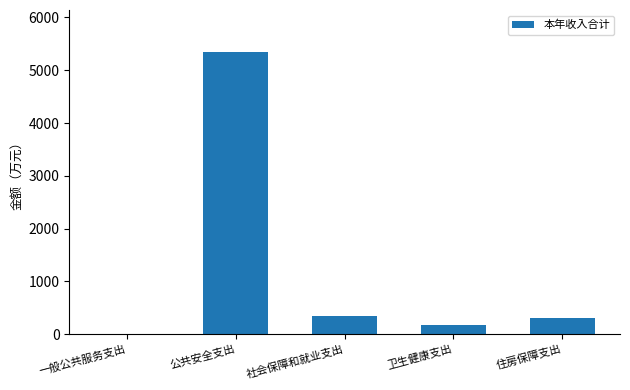

The chart shows a value of 5340.3 at 公共安全支出. True or false?

True